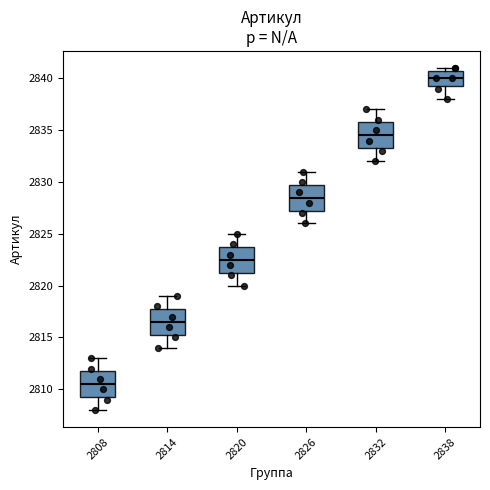

Which box's median line is the lowest?

2808